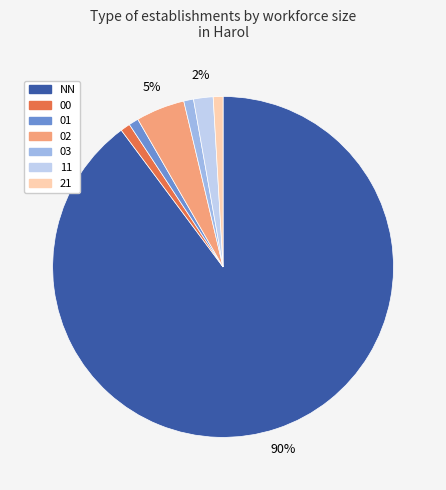

What is the largest slice in the pie chart?

NN